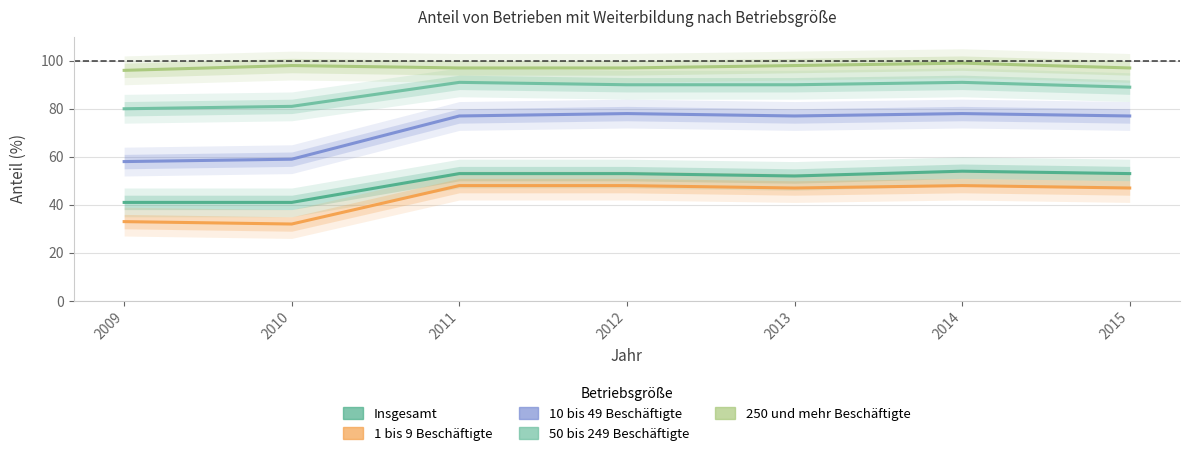

At 2010, list the series in order from largest to smallest.

250 und mehr Beschäftigte, 50 bis 249 Beschäftigte, 10 bis 49 Beschäftigte, Insgesamt, 1 bis 9 Beschäftigte